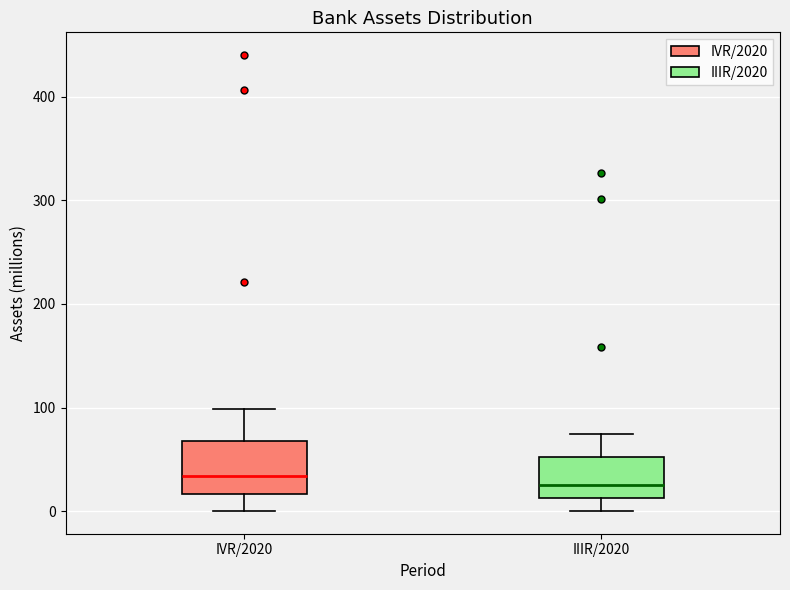

Comparing the boxes themselves (not the whiskers), which one is the tallest?

IVR/2020